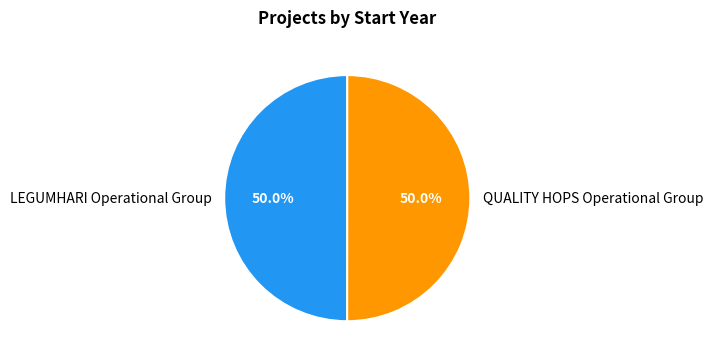

Count the number of slices in the pie.

2